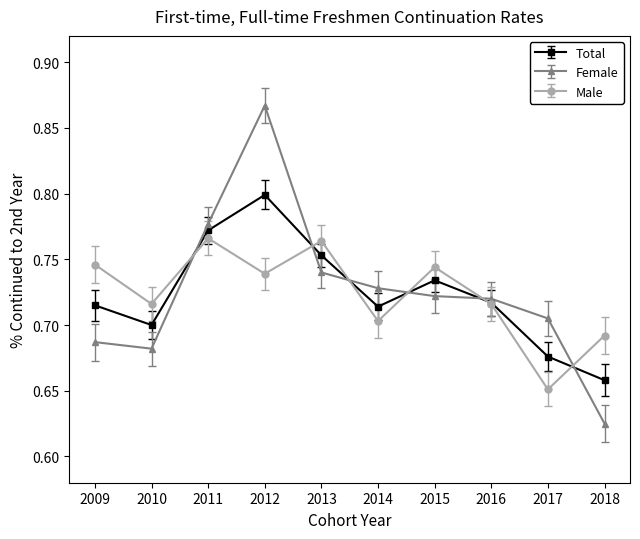

In Male, how many points are higher than both neighbors (excluding endpoints)?

3